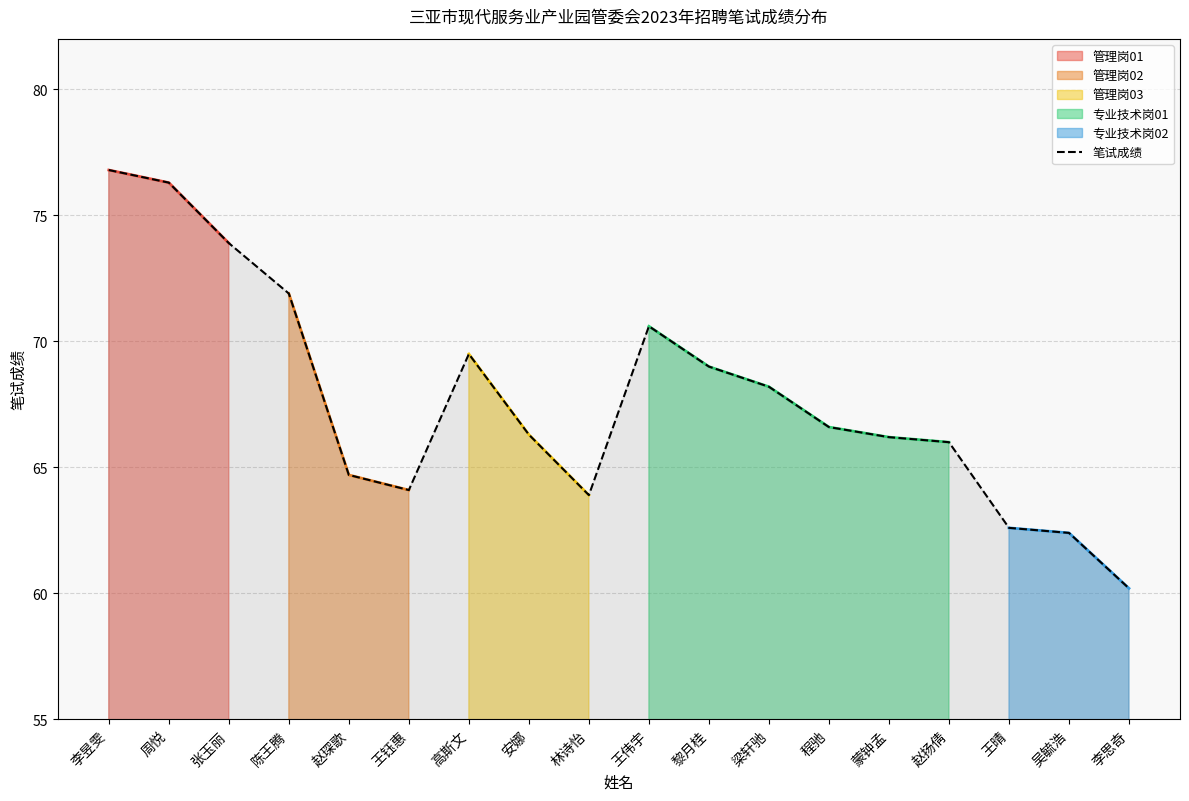

What is the change in value from 张玉丽 to 安娜?

-7.6